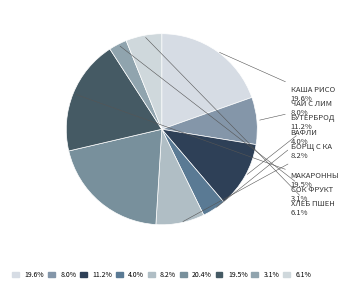

Count the number of slices in the pie.

9